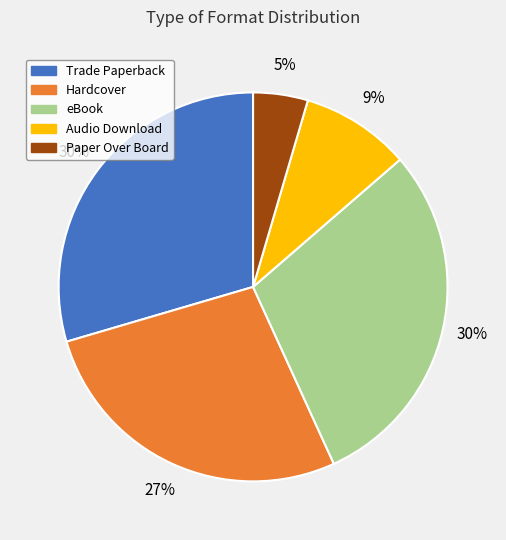

Between Trade Paperback and Hardcover, which is larger?

Trade Paperback